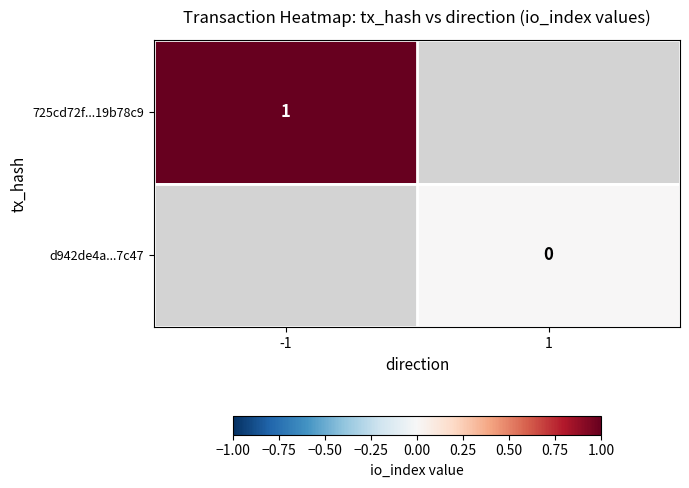

The value of 725cd72f...19b78c9 at -1 is 1. True or false?

True